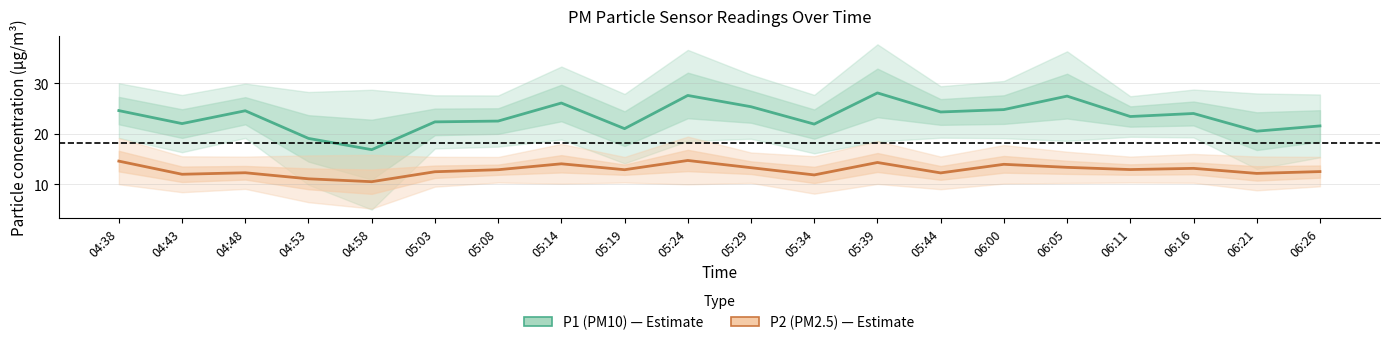

What is the sum of all P1 (PM10) values?

468.4